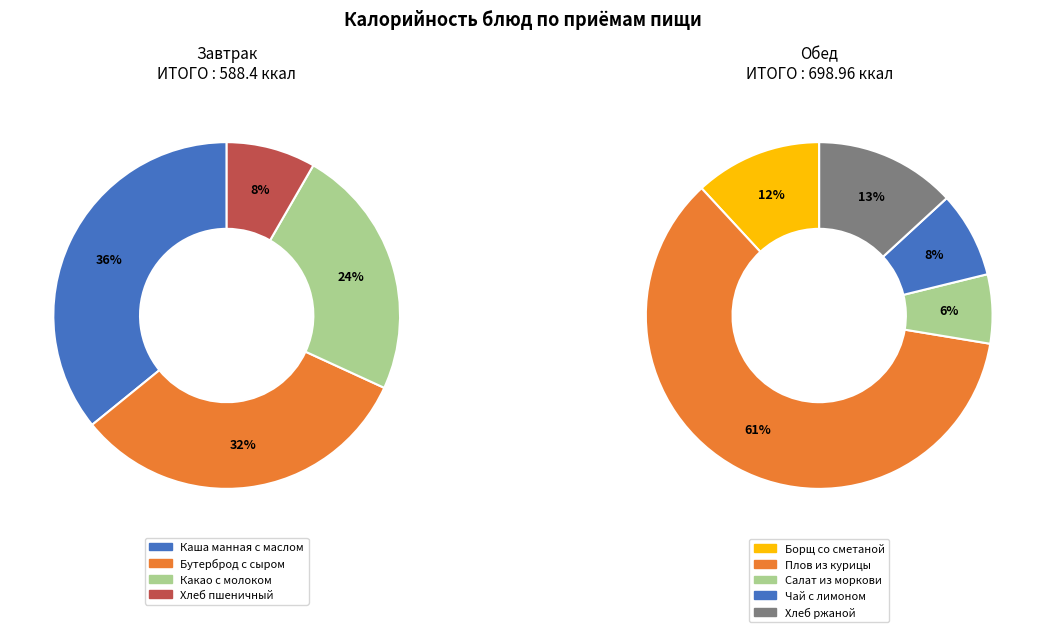

Between Хлеб ржаной and Плов из курицы, which is larger?

Плов из курицы